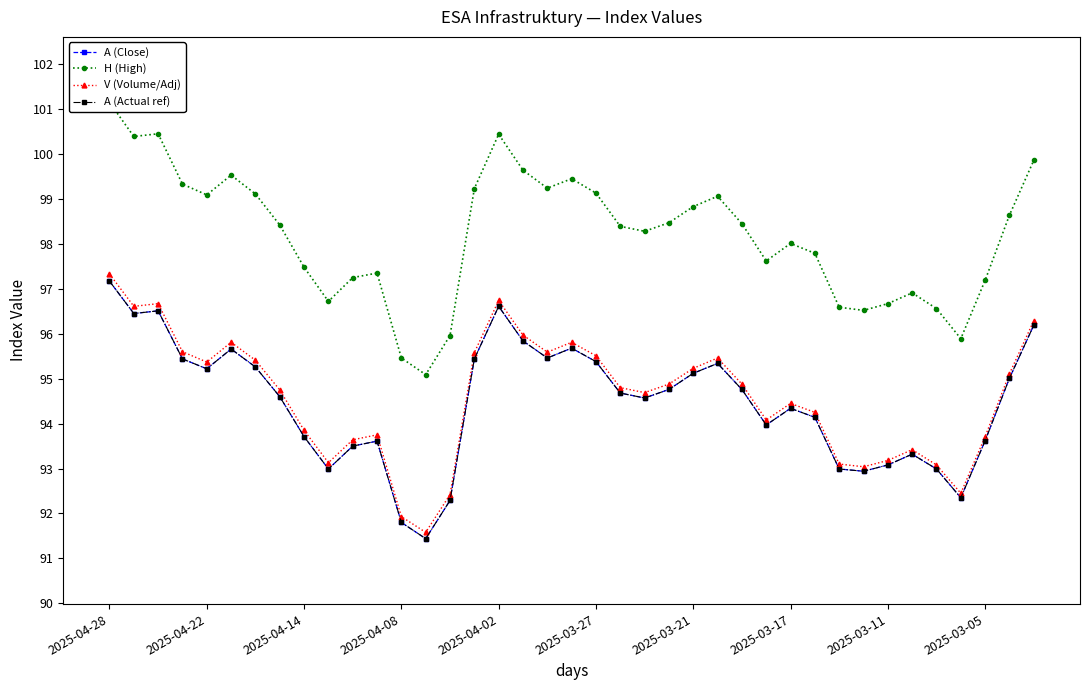

True or false: H (High) and A (Actual ref) cross at least once.

False